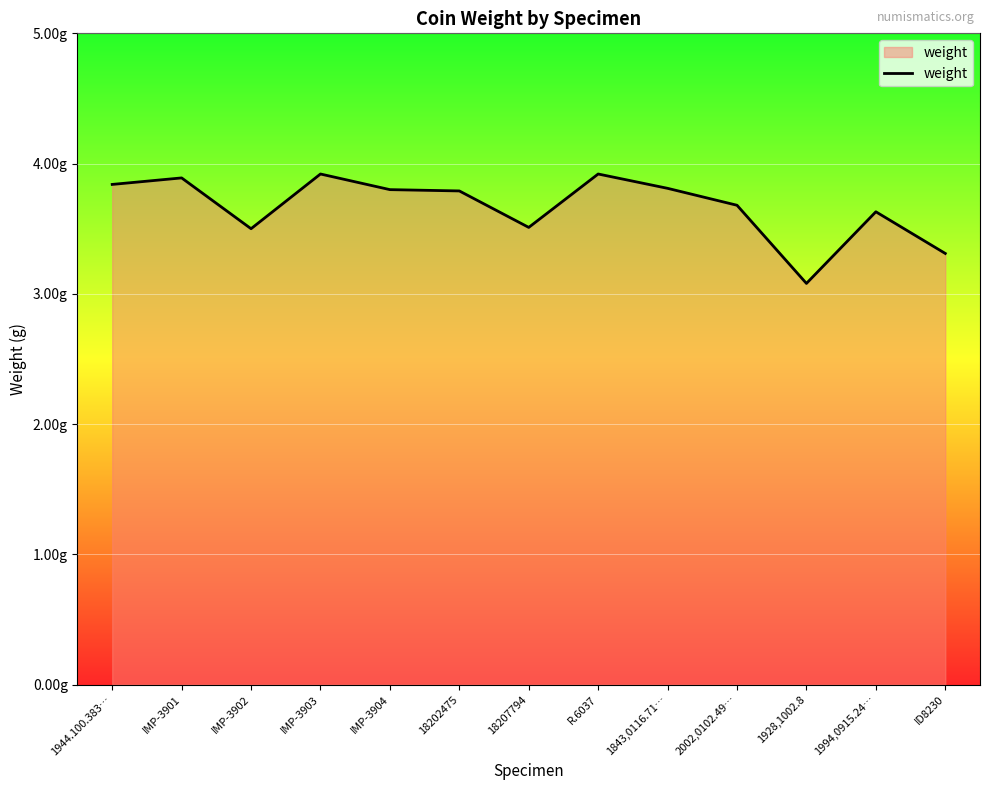

What is the minimum value shown in the chart?

3.1